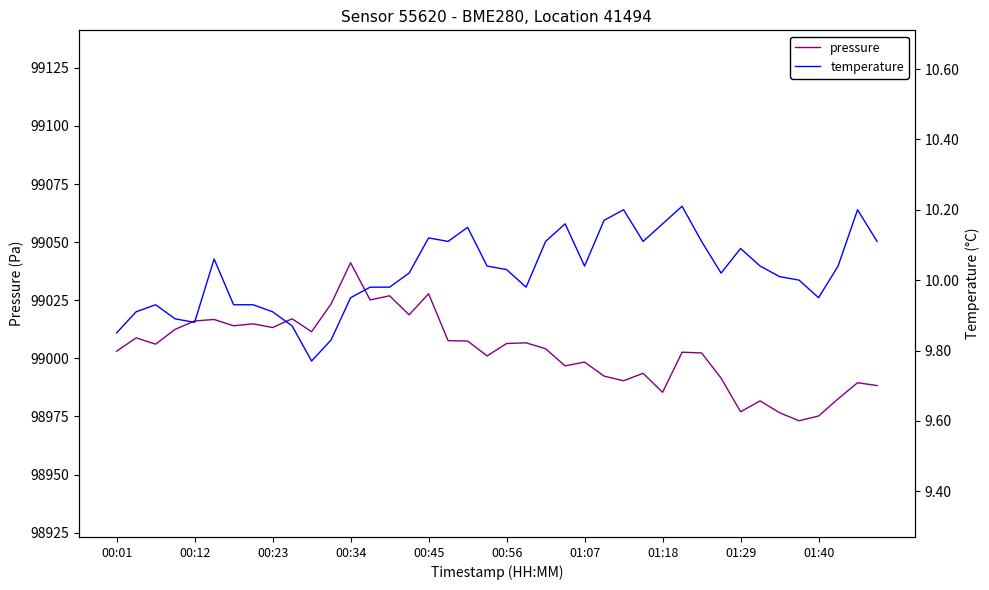

Where is pressure nearest to the value 99007?

21